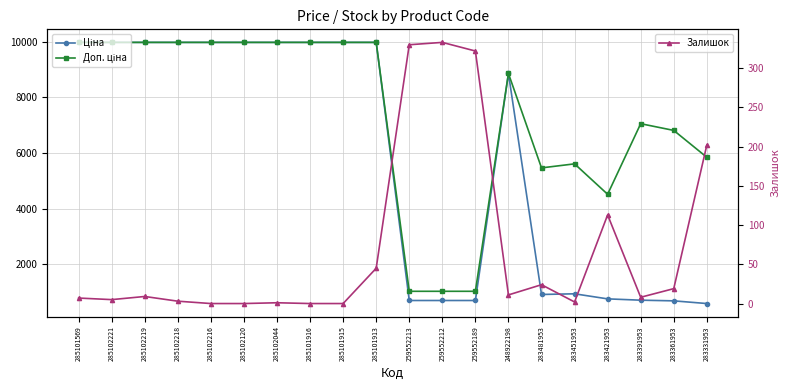

Which series has the largest range (max minus min)?

Ціна